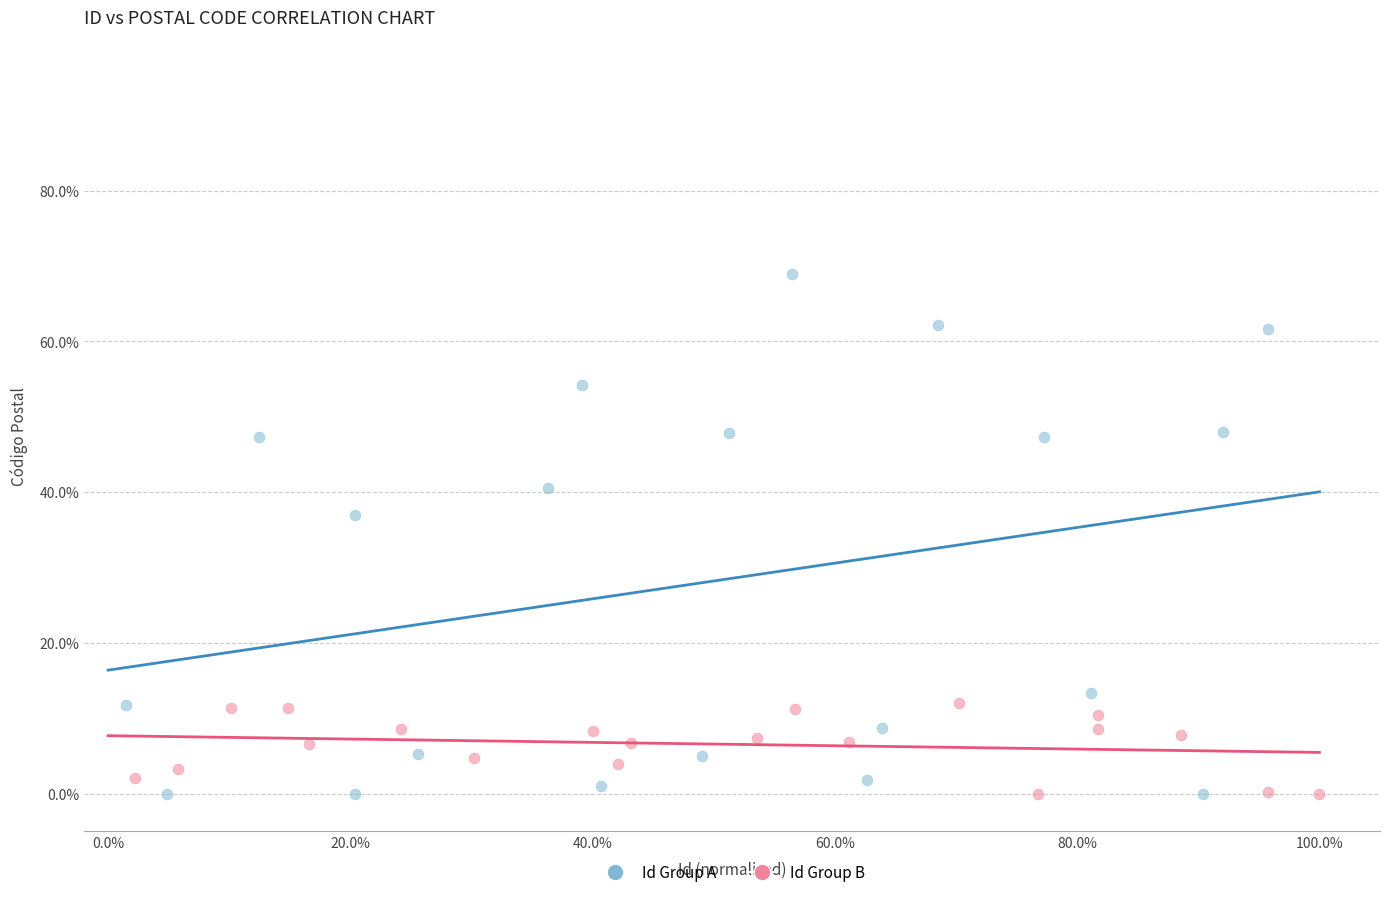

Which series reaches the maximum Y coordinate?

Id Group A